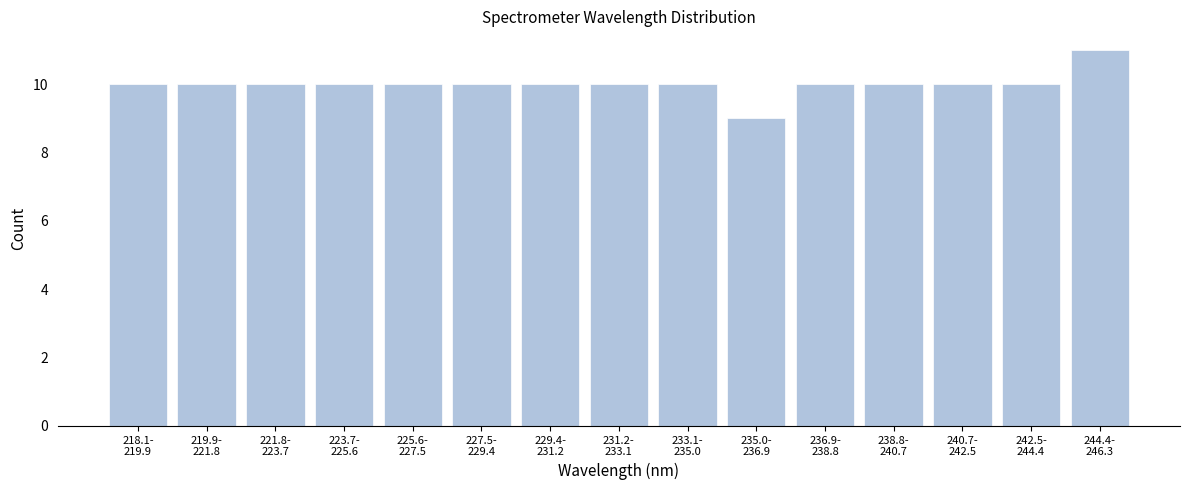

Reading left to right, transcribe all the data shown in this chart.

10	10	10	10	10	10	10	10	10	9	10	10	10	10	11